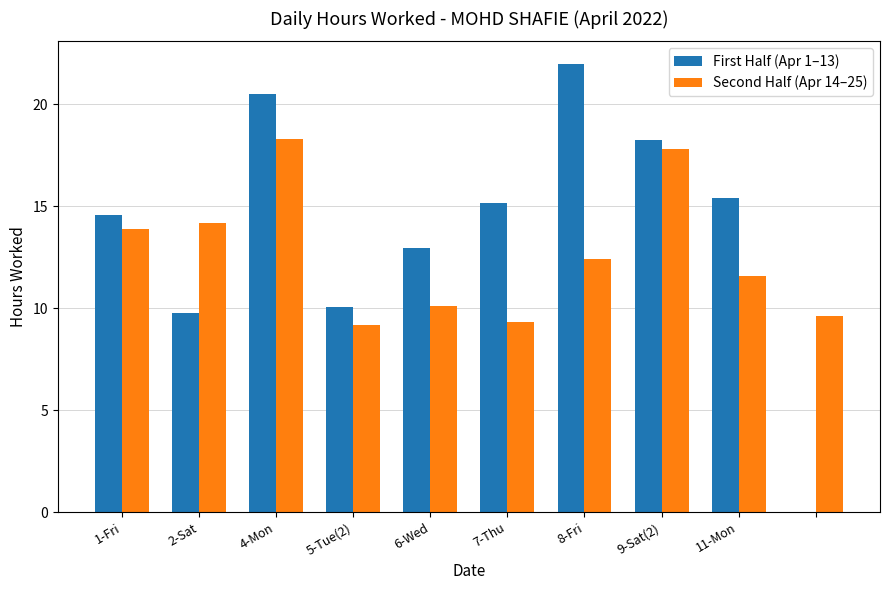

How many groups of bars are there?

10